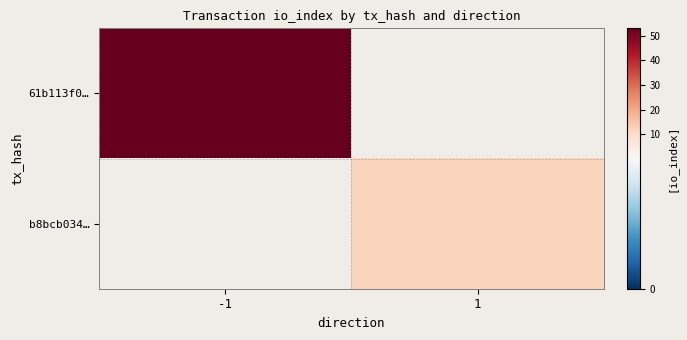

How many distinct data groups are displayed?

2